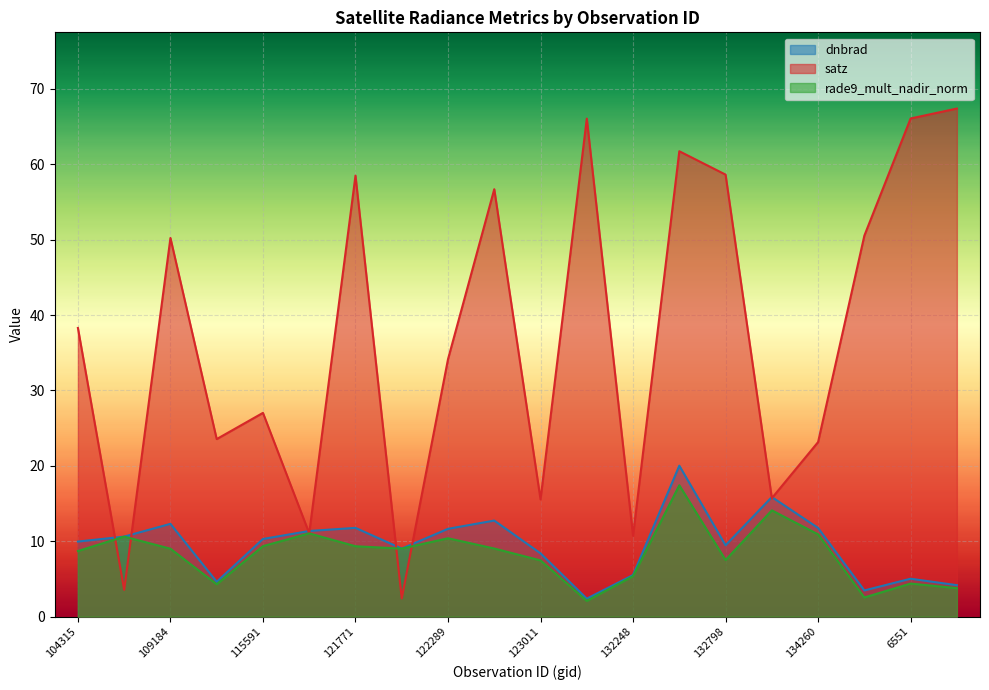

Which series ends up on top after the final intersection of satz and dnbrad?

satz